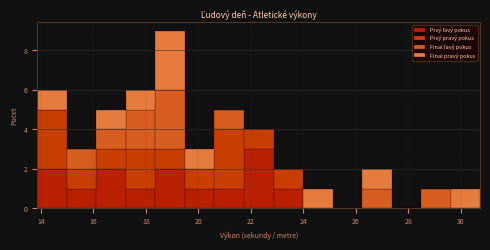

Which range on the x-axis has the tallest stacked bar (by total height)?

18.4 to 19.4